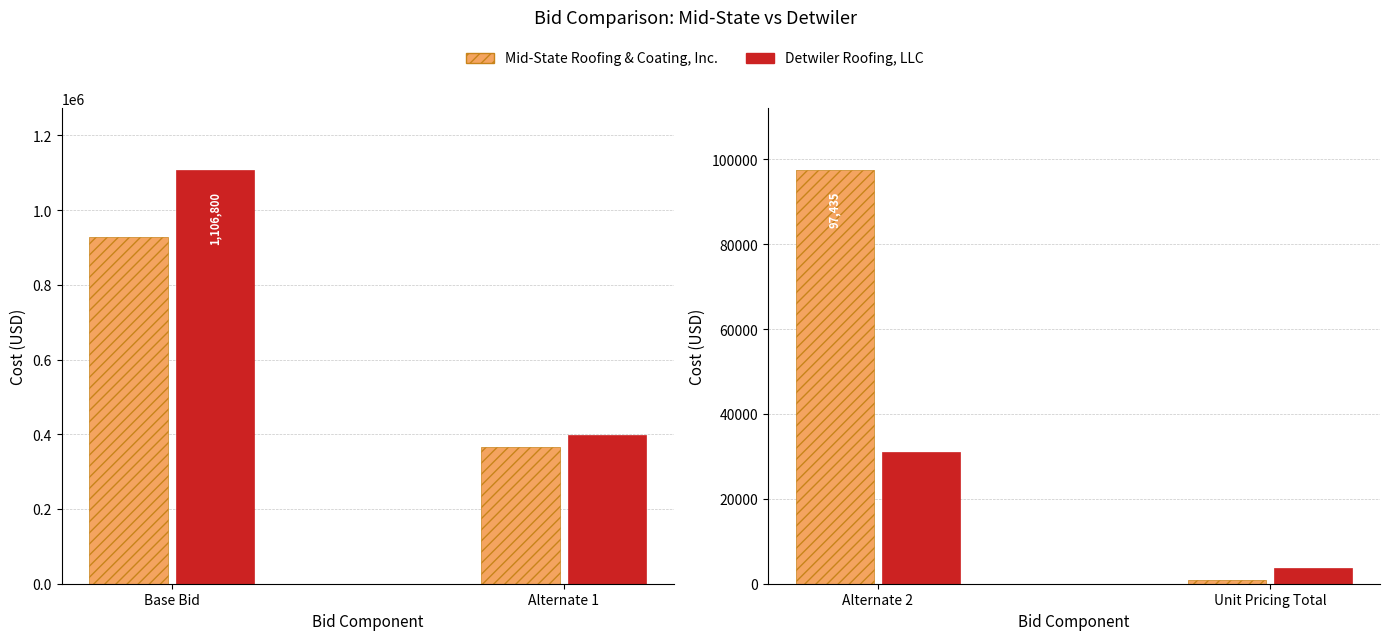

How many bars are there in each group?

2